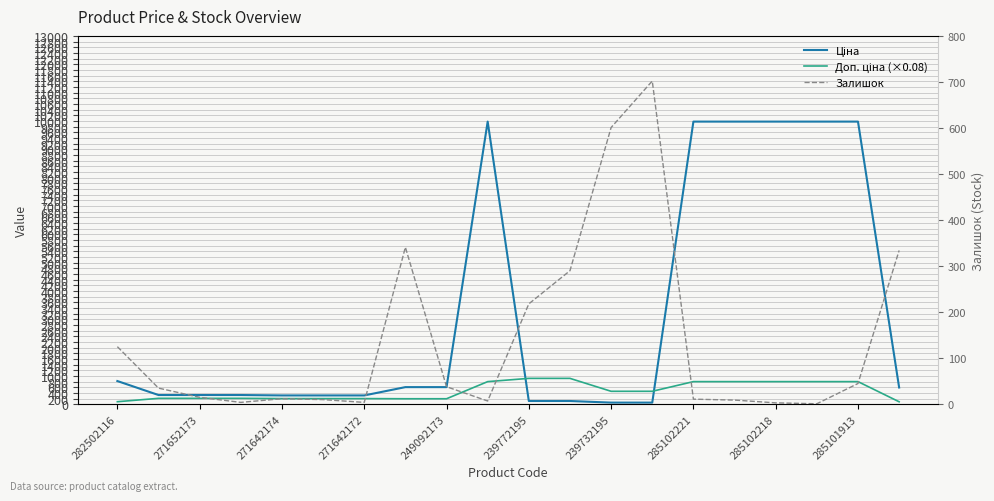

What is the average value of the Ціна series?

3235.7